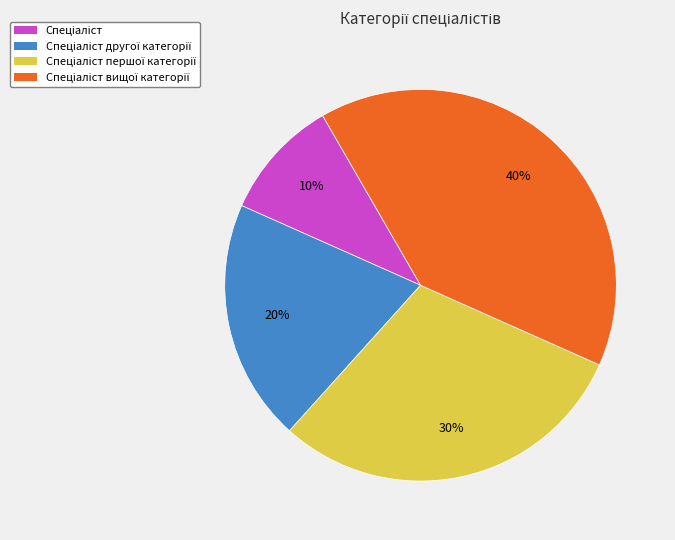

To the nearest percent, what is the difference between the largest and smallest slice percentages?

30%